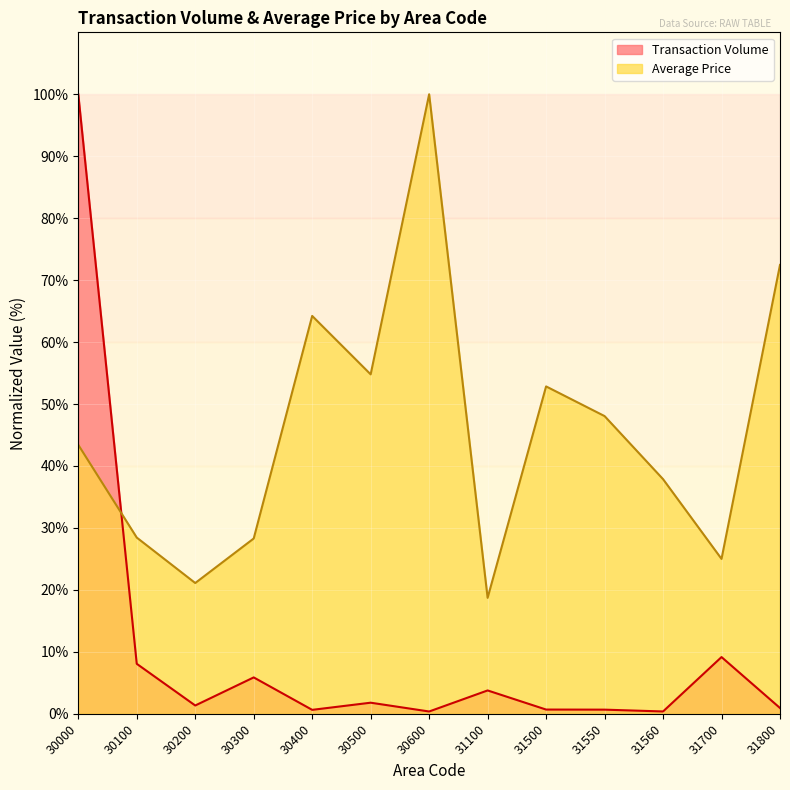

At which label does Transaction Volume first exceed 1?

30000